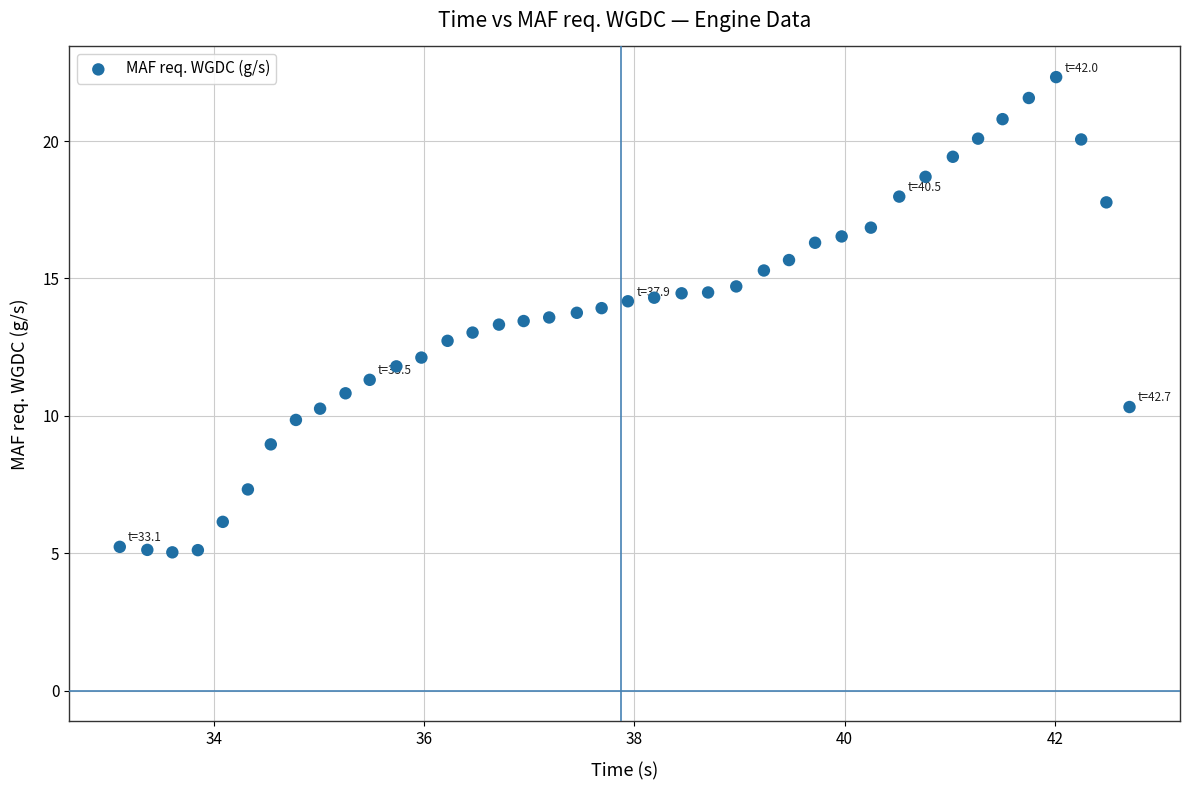

What is the range of X values (max minus min)?

9.6